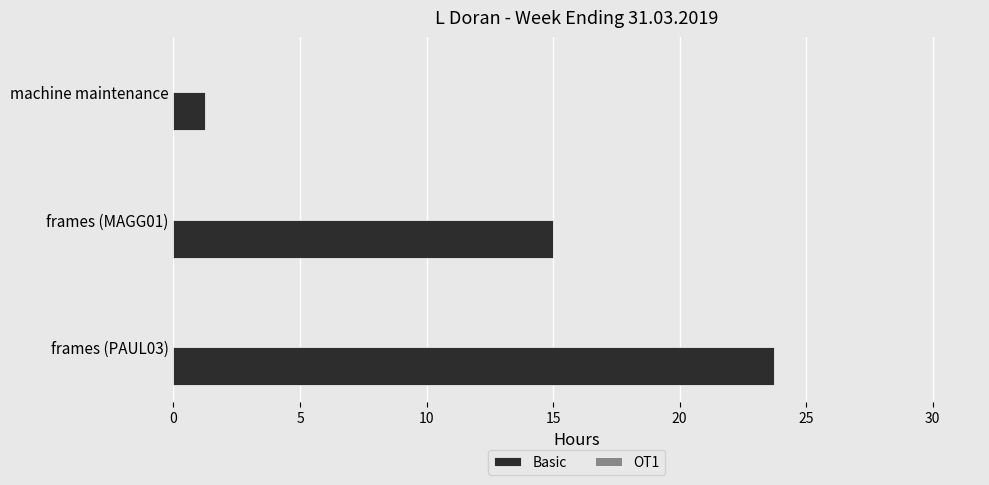

What is the change in value from frames (PAUL03) to machine maintenance?

-22.5